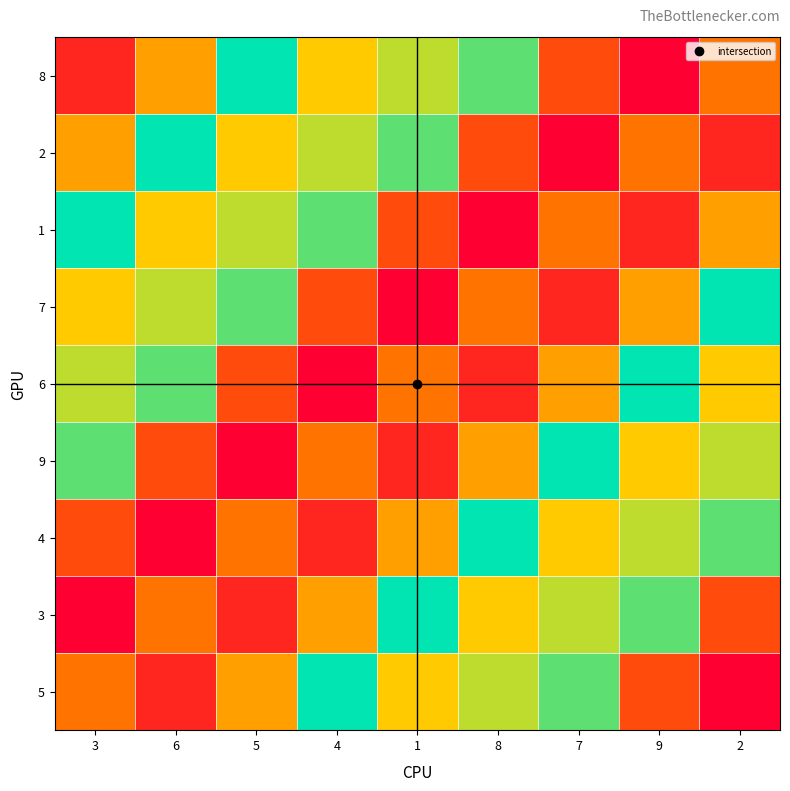

Which series changed the most between 1 and 7?

2